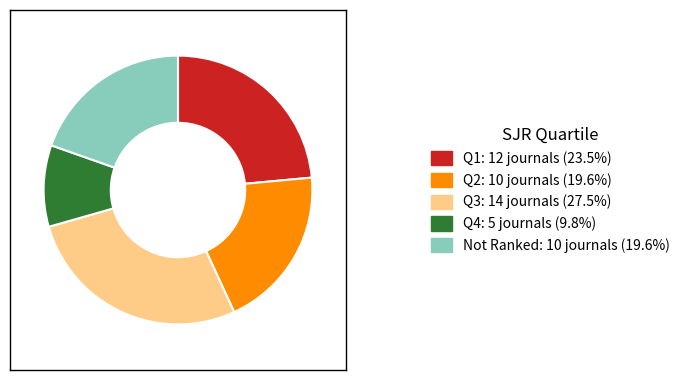

Combined, do Q3: 14 journals (27.5%) and Q2: 10 journals (19.6%) account for over 50%?

No